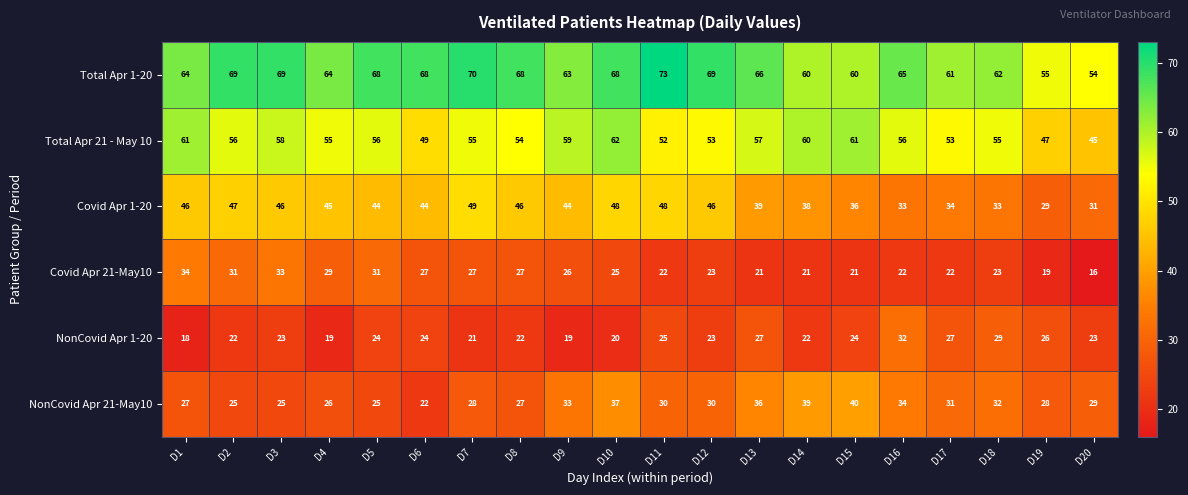

How many values in the NonCovid Apr 1-20 series are below 23?

8